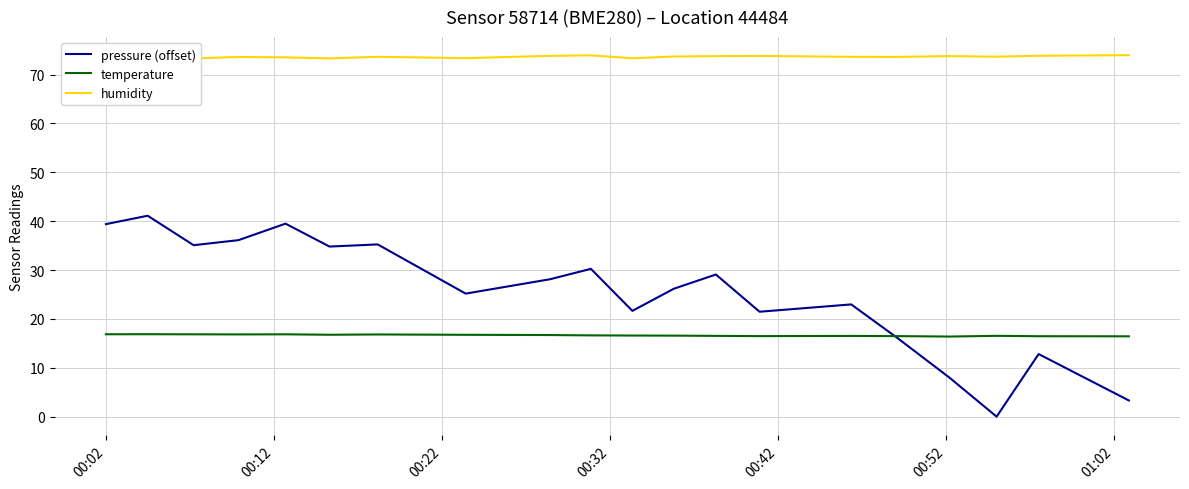

What is the highest value of the pressure (offset) series?

41.1